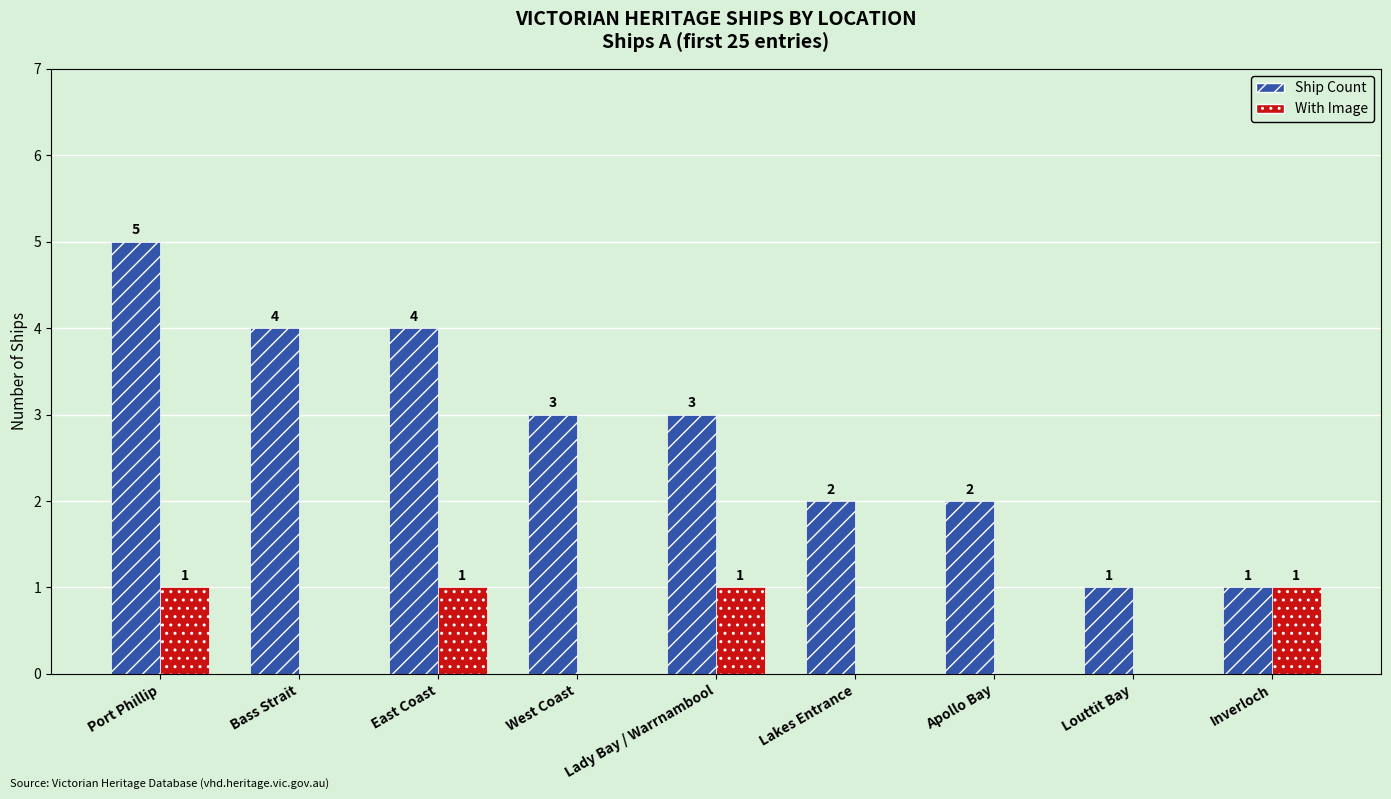

How many groups of bars are there?

9